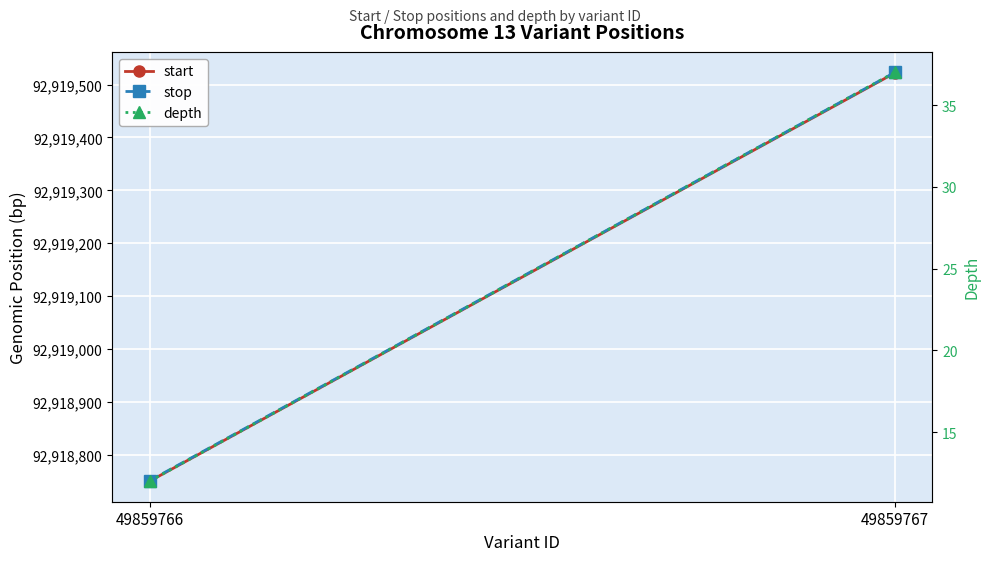

True or false: depth has a value of 64 at 49859767.

False